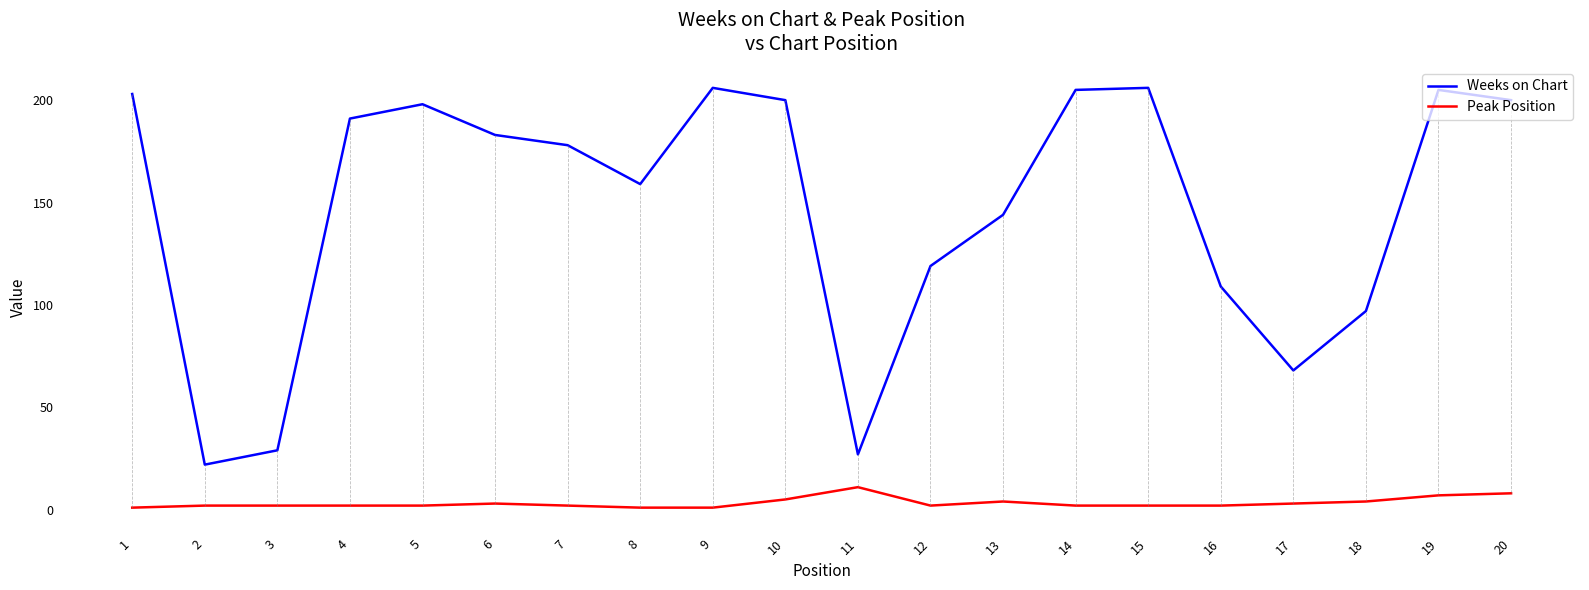

True or false: Weeks on Chart has a value of 48 at 14.

False